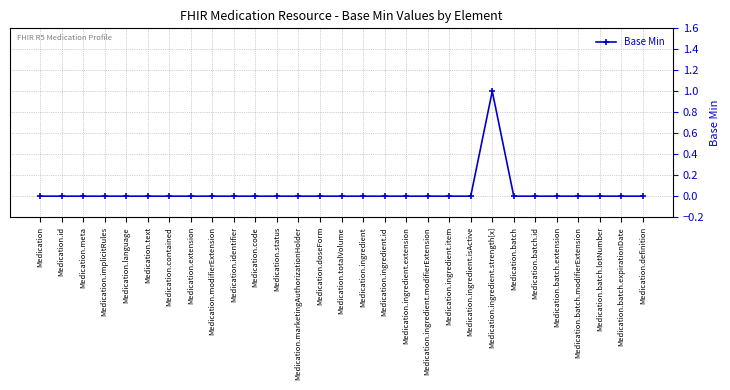

What is the change in value from Medication.ingredient.strength[x] to Medication.batch.extension?

-1